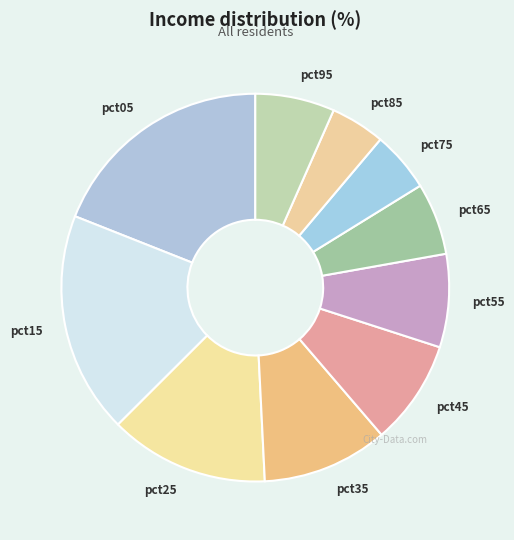

Which slice is the largest?

pct05